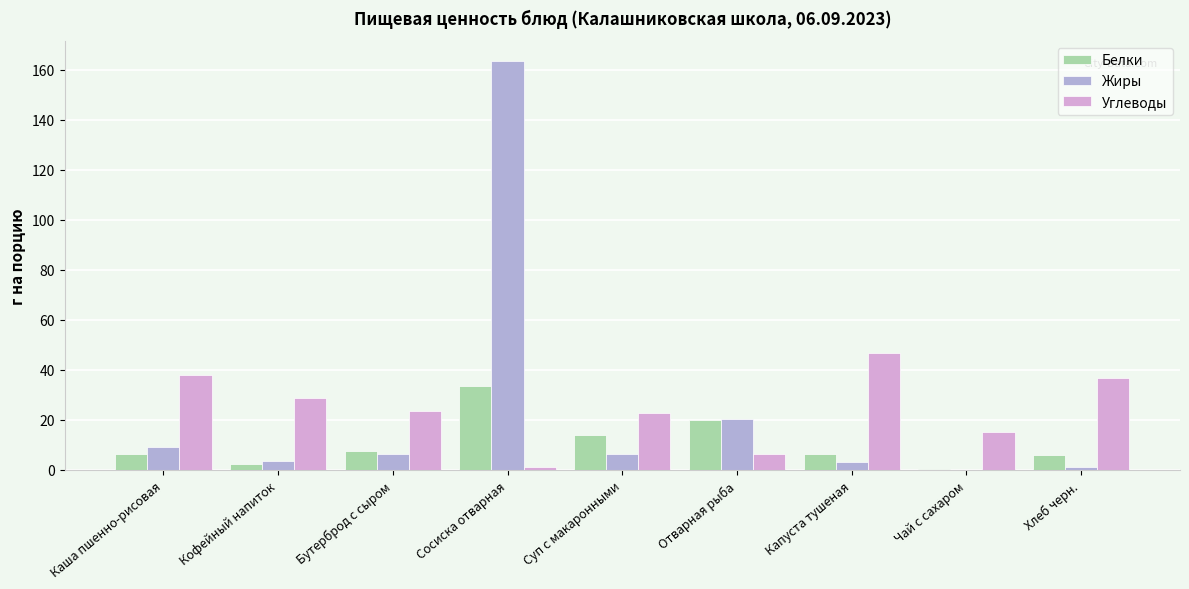

What is the sum of all Белки values?

96.2